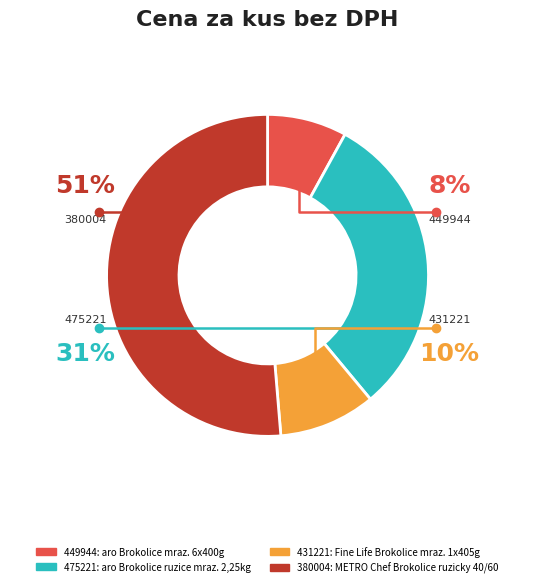

How many segments does this pie chart have?

4